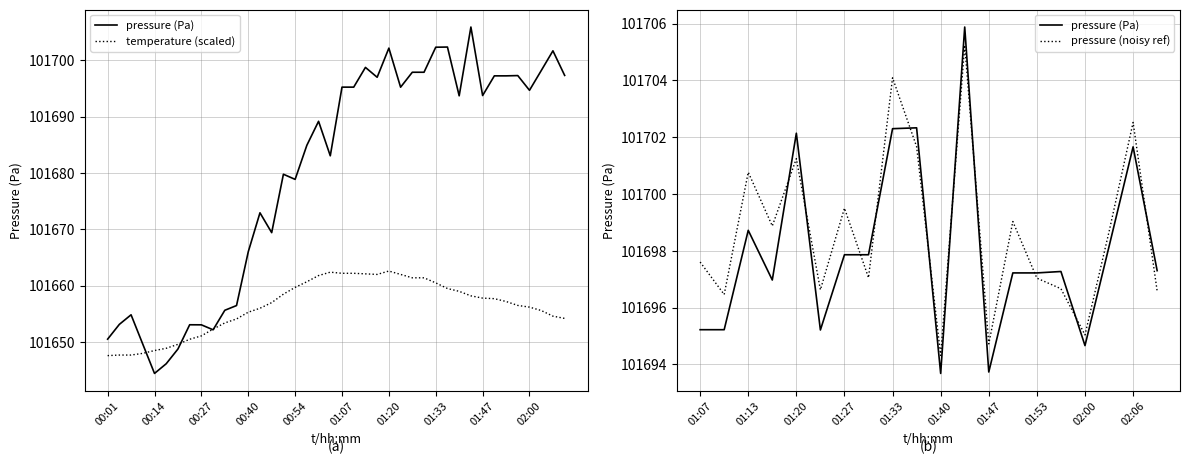

The temperature series shows 101662.1 at 22. True or false?

True